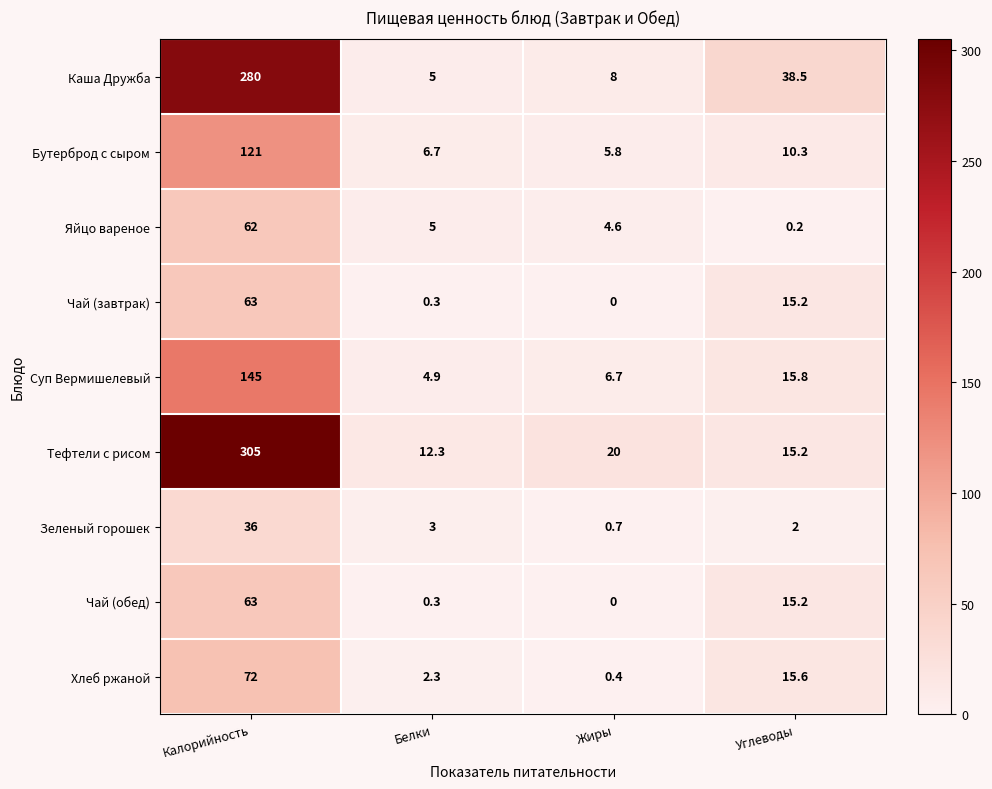

Which category has the lowest value across all series?

Жиры